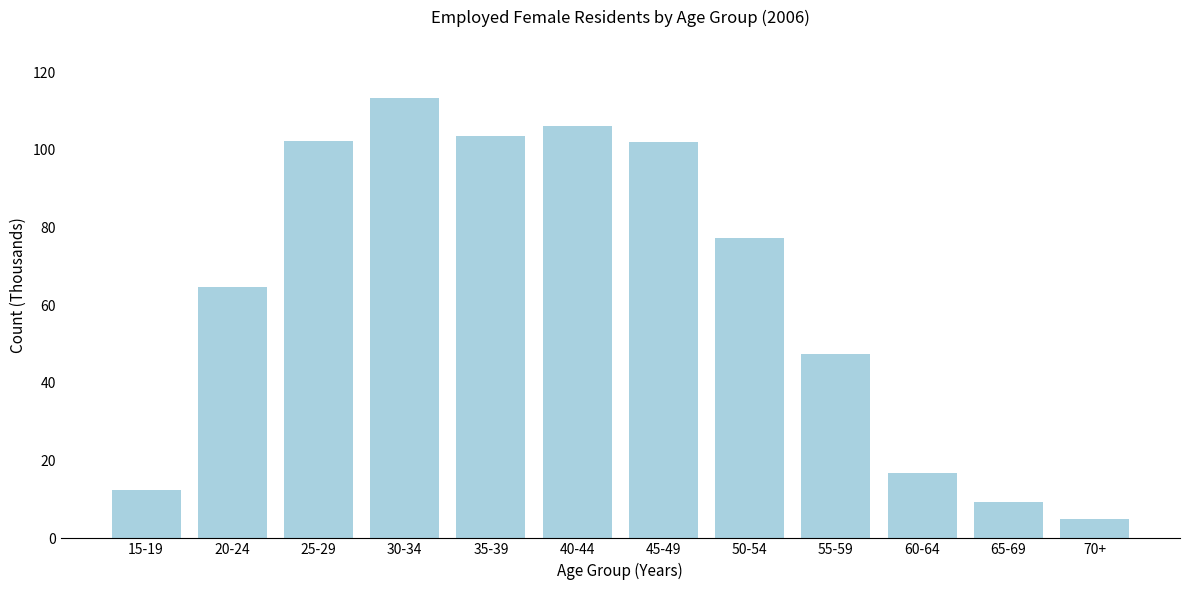

What is the average value?

63.4